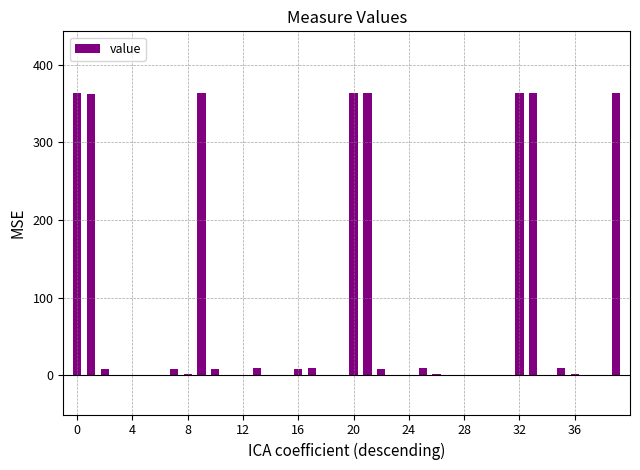

What is the greatest value displayed?

363.3